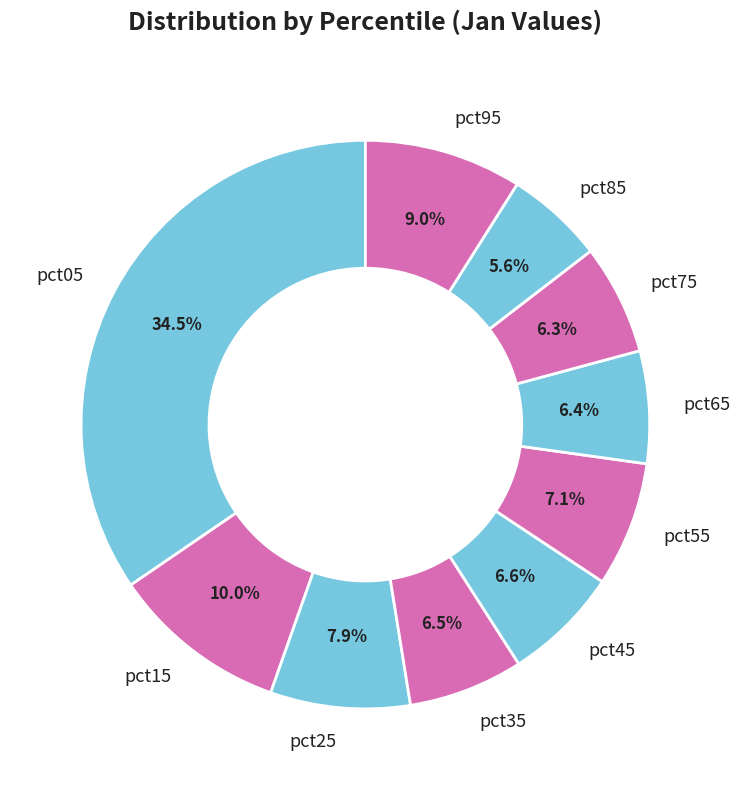

The pct75 slice represents 1% of the pie. True or false?

False